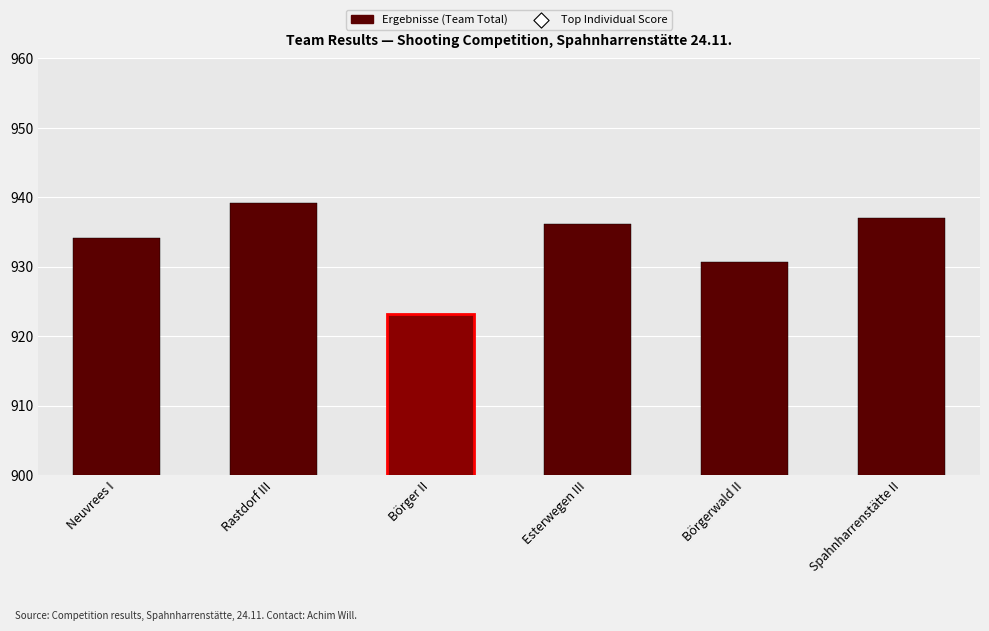

What are all the series names shown in the legend?

Ergebnisse (Team Total), Top Individual Score